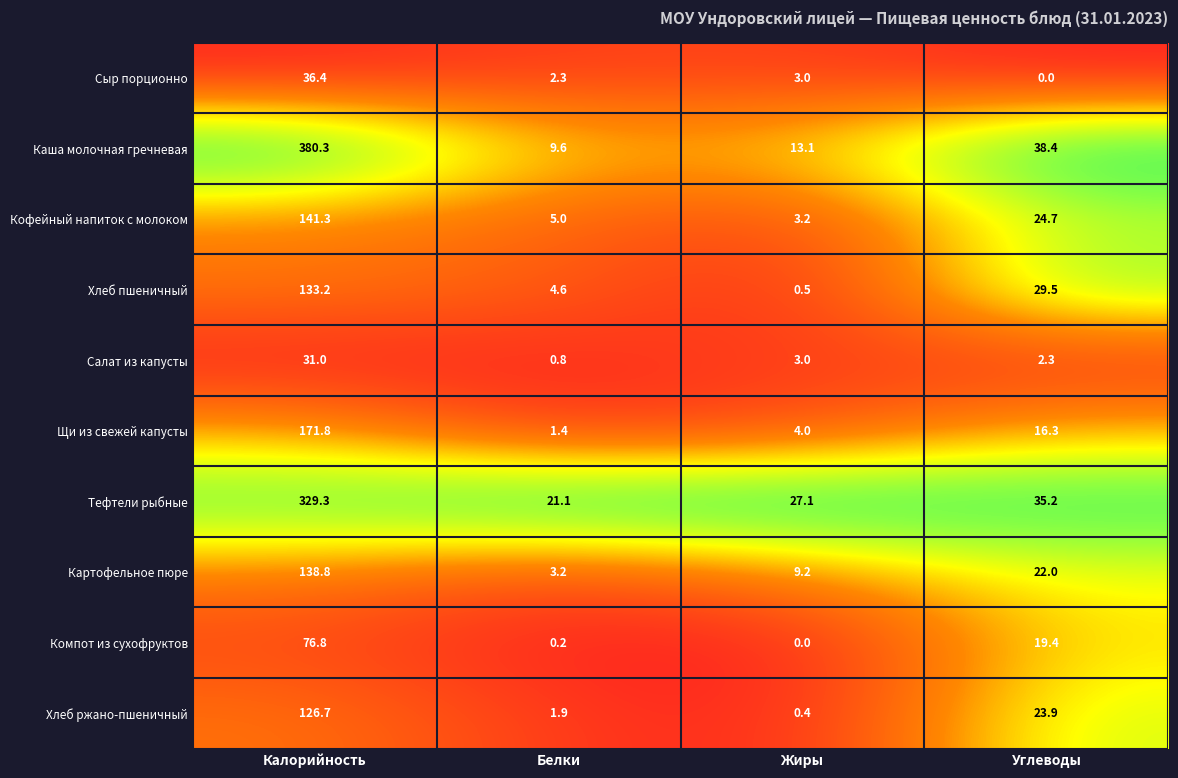

Which series has the largest range (max minus min)?

Каша молочная гречневая